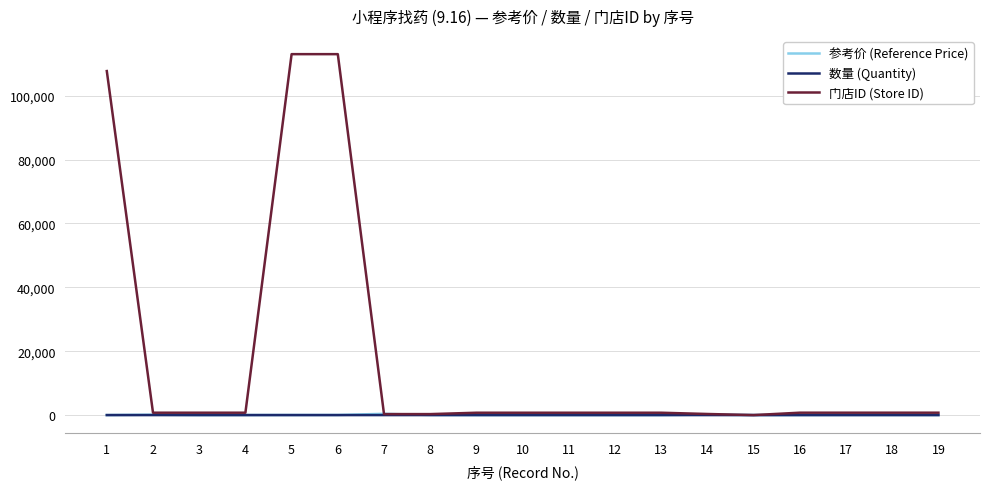

What is the sum of all 门店ID (Store ID) values?

343660.0